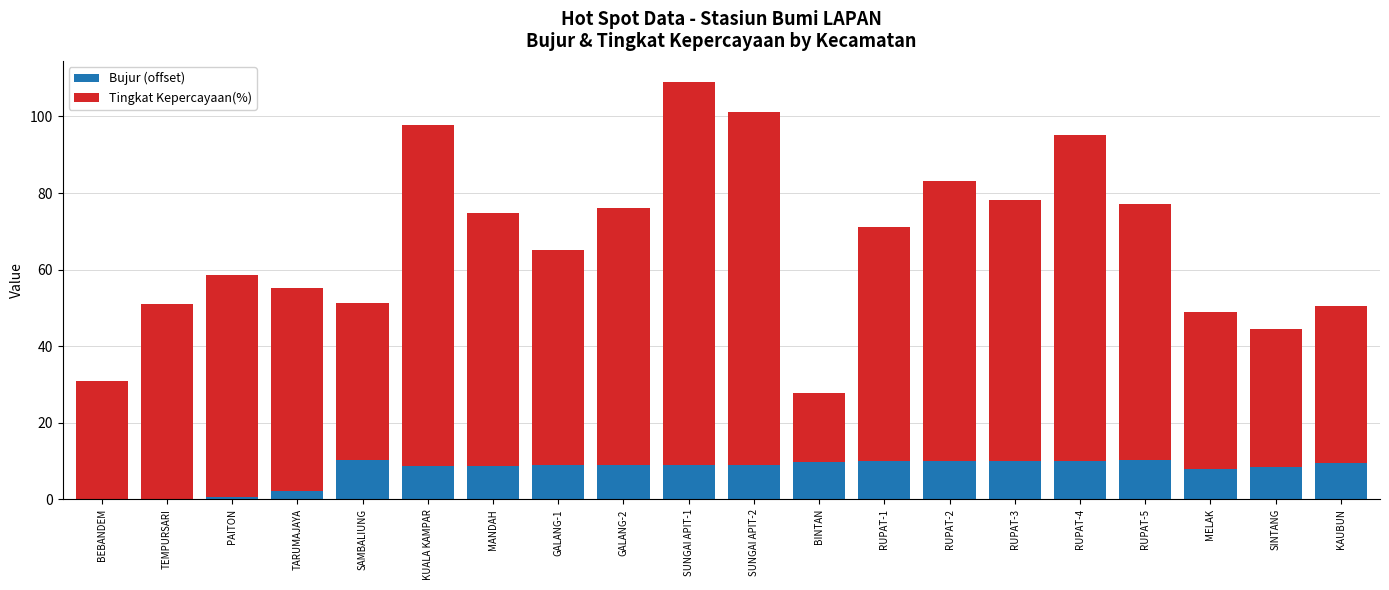

What is the sum of the Bujur (offset) values at RUPAT-5 and SUNGAI APIT-2?

19.2